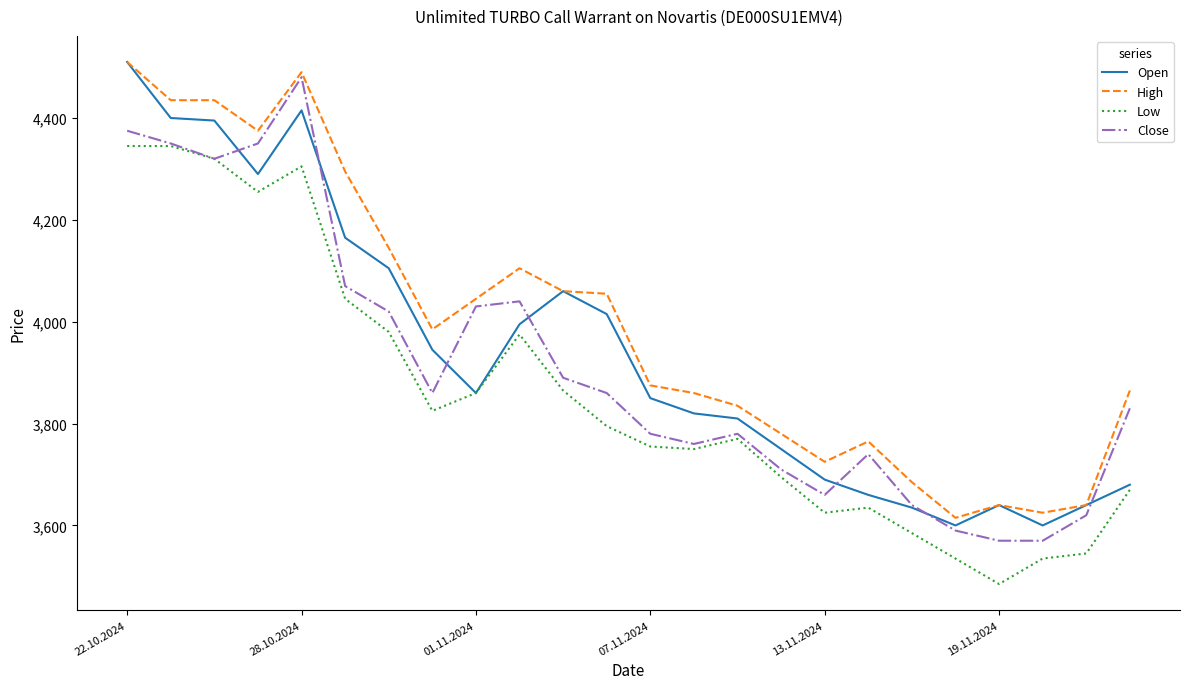

Reading left to right, what are all the values shown in this chart?

Open: 4510	4400	4395	4290	4415	4165	4105	3945	3860	3995	4060	4015	3850	3820	3810	3750	3690	3660	3635	3600	3640	3600	3640	3680
High: 4510	4435	4435	4375	4490	4295	4145	3985	4045	4105	4060	4055	3875	3860	3835	3780	3725	3765	3685	3615	3640	3625	3640	3865
Low: 4345	4345	4320	4255	4305	4045	3980	3825	3860	3975	3865	3795	3755	3750	3770	3695	3625	3635	3585	3535	3485	3535	3545	3670
Close: 4375	4350	4320	4350	4480	4070	4020	3860	4030	4040	3890	3860	3780	3760	3780	3710	3660	3740	3640	3590	3570	3570	3620	3830